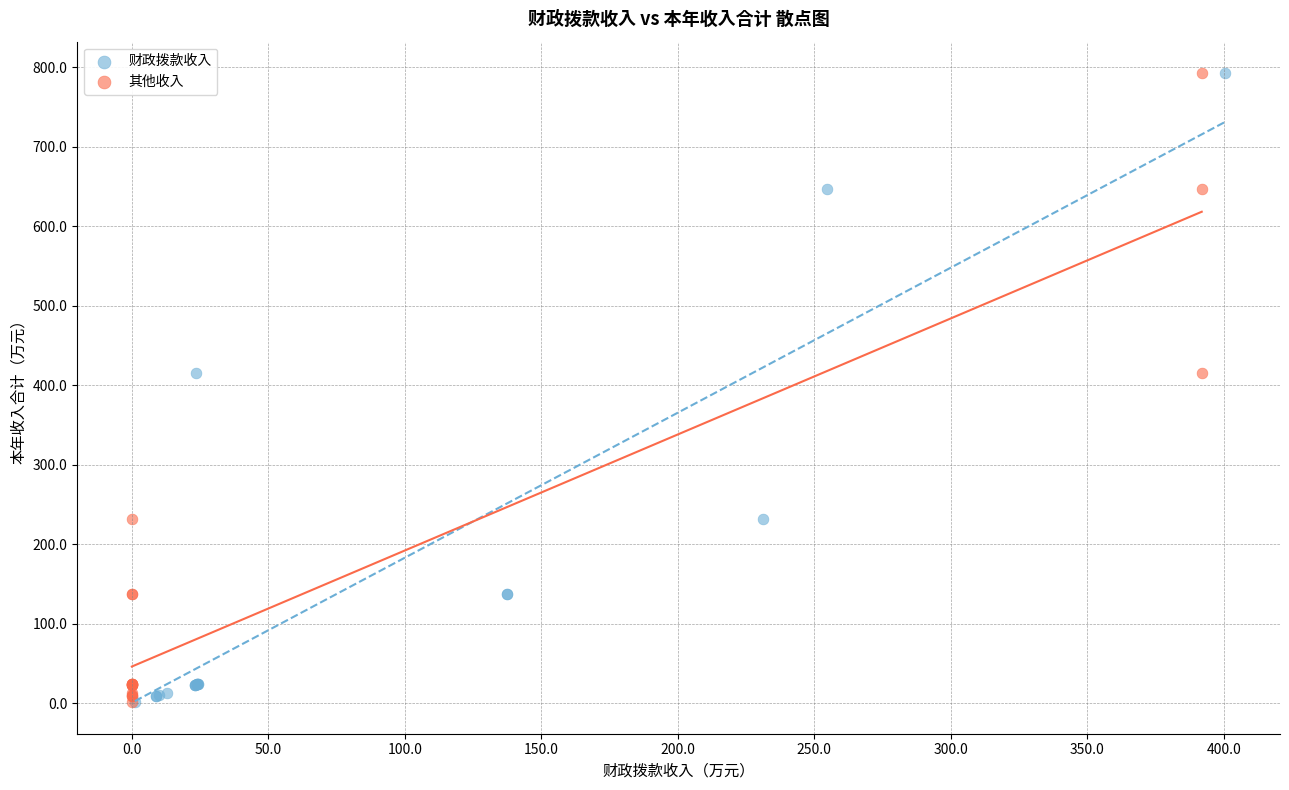

What are all the series names shown in the legend?

财政拨款收入, 其他收入